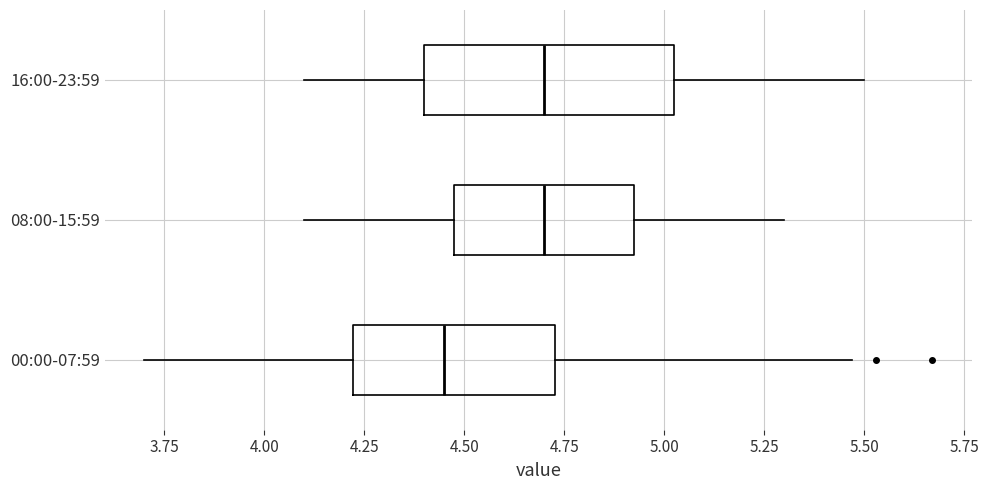

Where does the left whisker of the box for 16:00-23:59 end on the x-axis? The values are not printed on the chart, so give them approximately, as read against the axis.

4.10